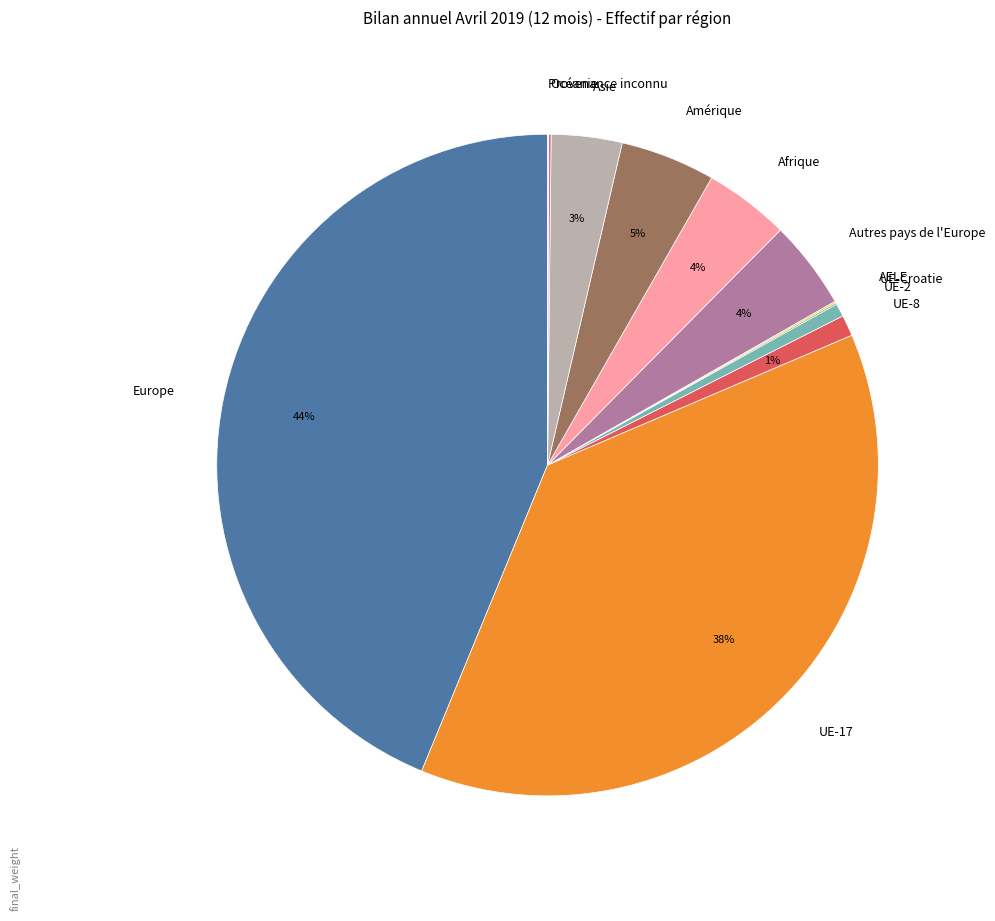

To the nearest percent, what portion does Asie represent?

3%